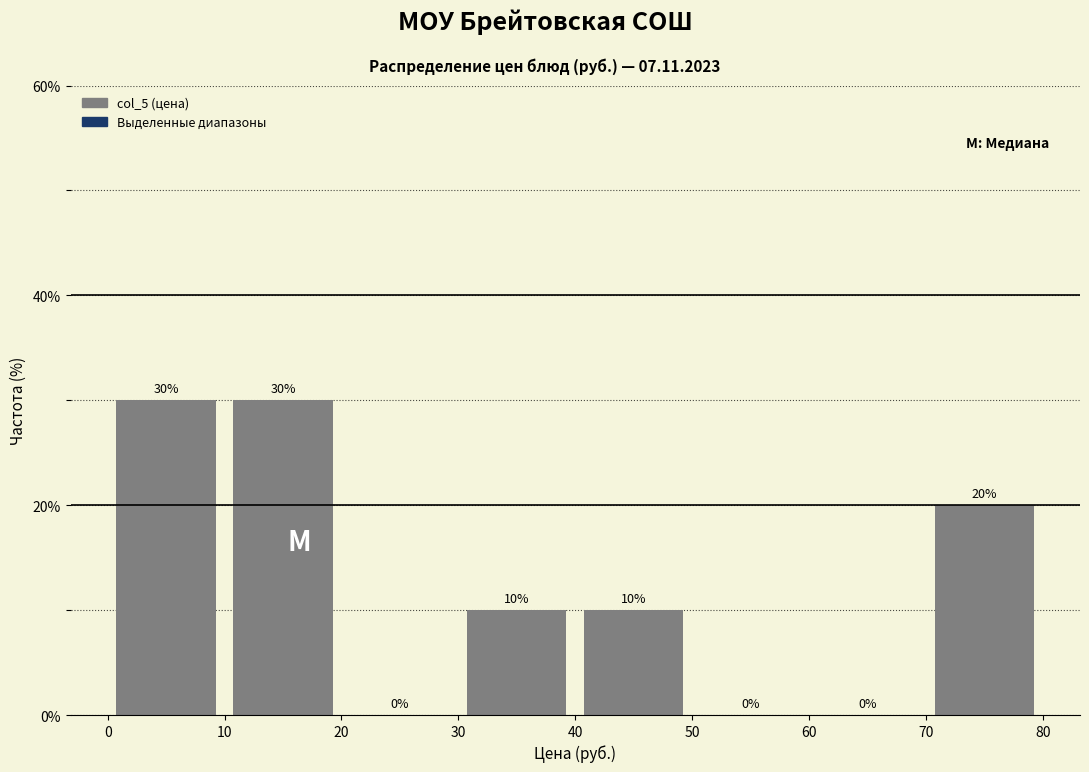

What is the height of the bar covering 30 to 40 on the x-axis?

10